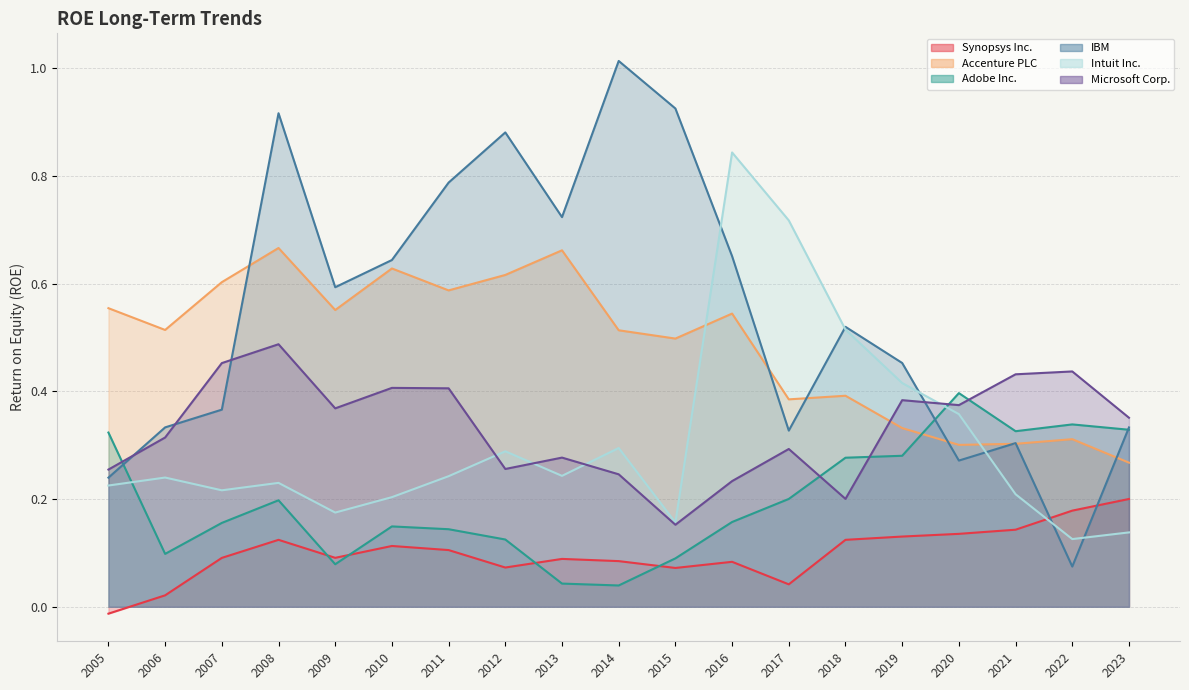

Does the chart have visible grid lines?

Yes